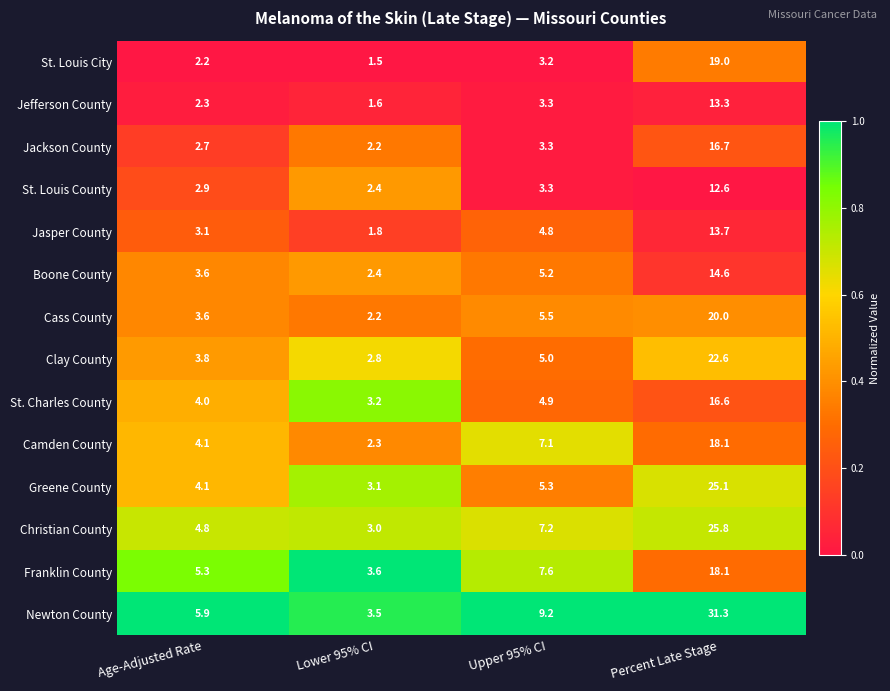

The Franklin County series shows 1.5 at Upper 95% CI. True or false?

False